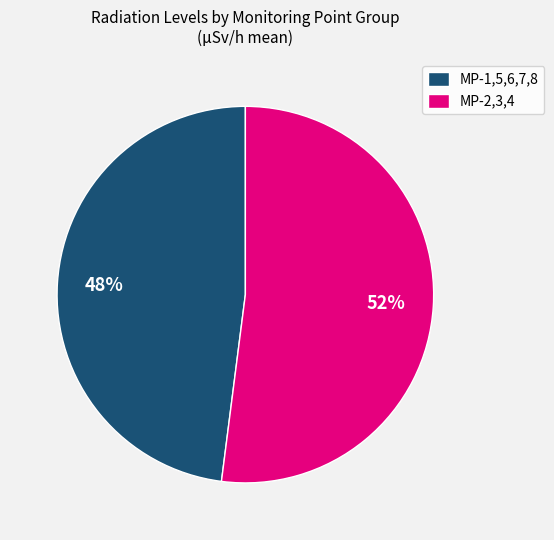

To the nearest percent, what is the difference between the largest and smallest slice percentages?

4%